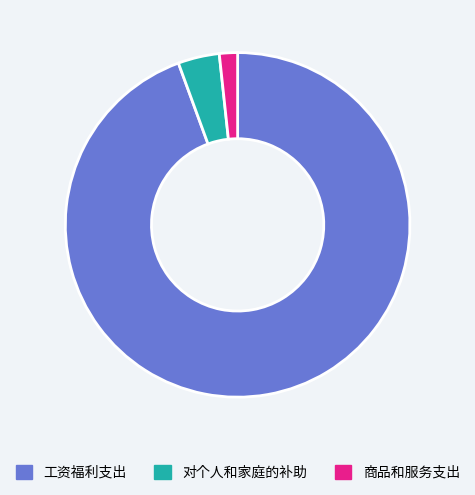

Rank the categories by value from lowest to highest.

商品和服务支出, 对个人和家庭的补助, 工资福利支出